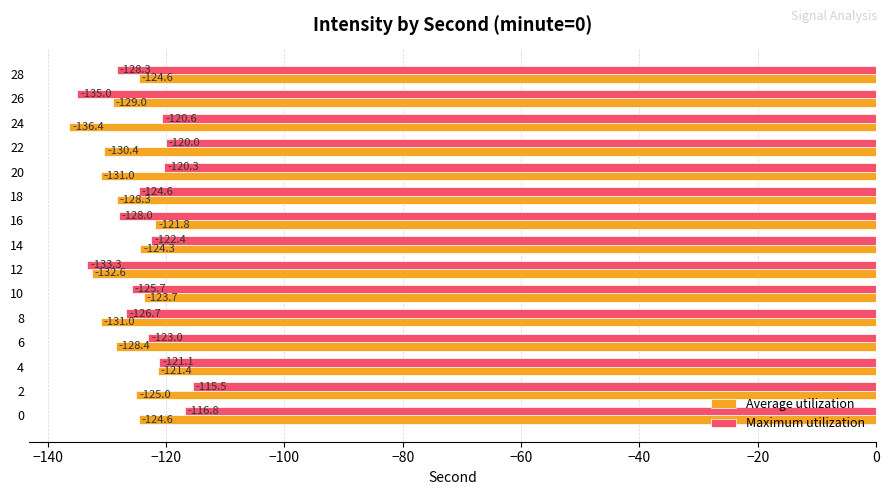

Which series has the largest total across all categories?

Maximum utilization